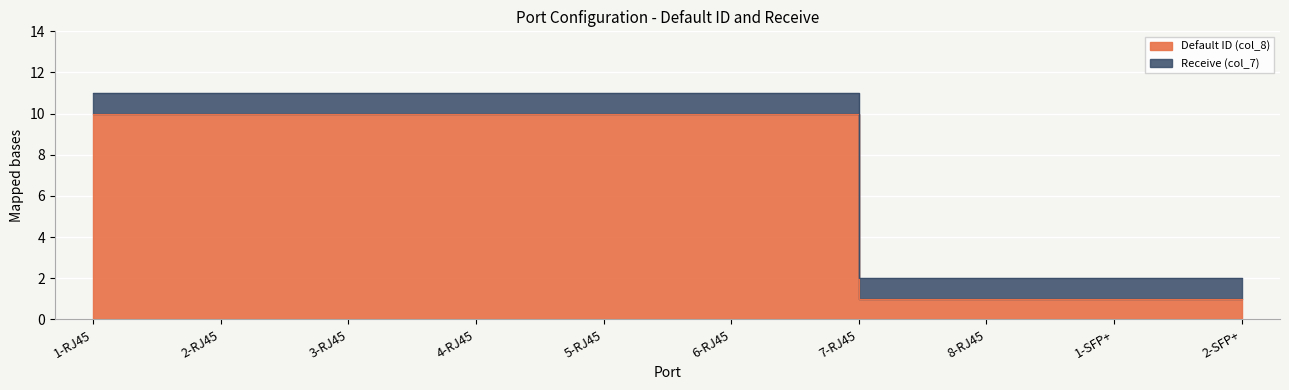

List the labels in order of value, largest first.

1-RJ45, 2-RJ45, 3-RJ45, 4-RJ45, 5-RJ45, 6-RJ45, 7-RJ45, 8-RJ45, 1-SFP+, 2-SFP+